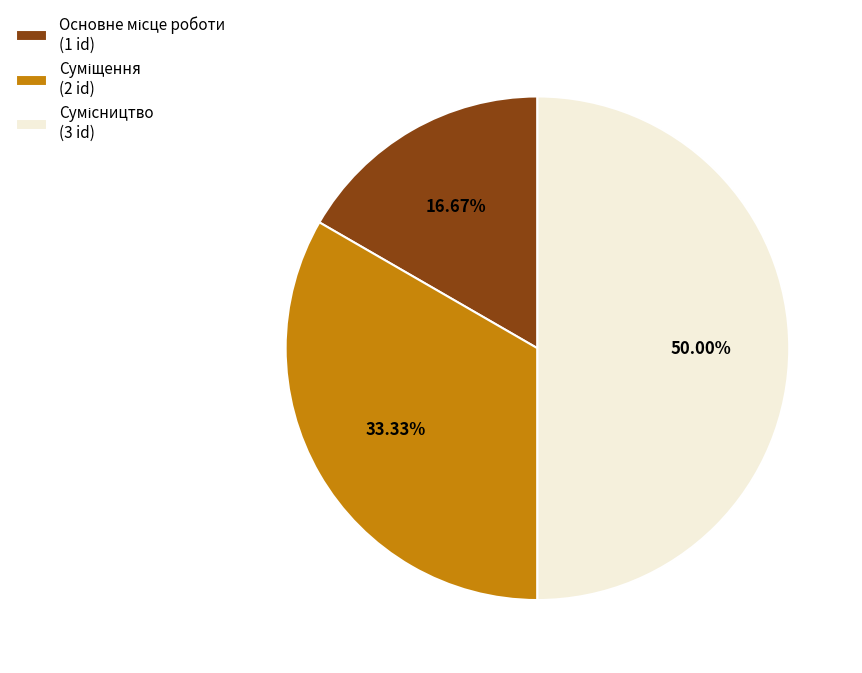

Rank the categories by value from lowest to highest.

Основне місце роботи, Суміщення, Сумісництво